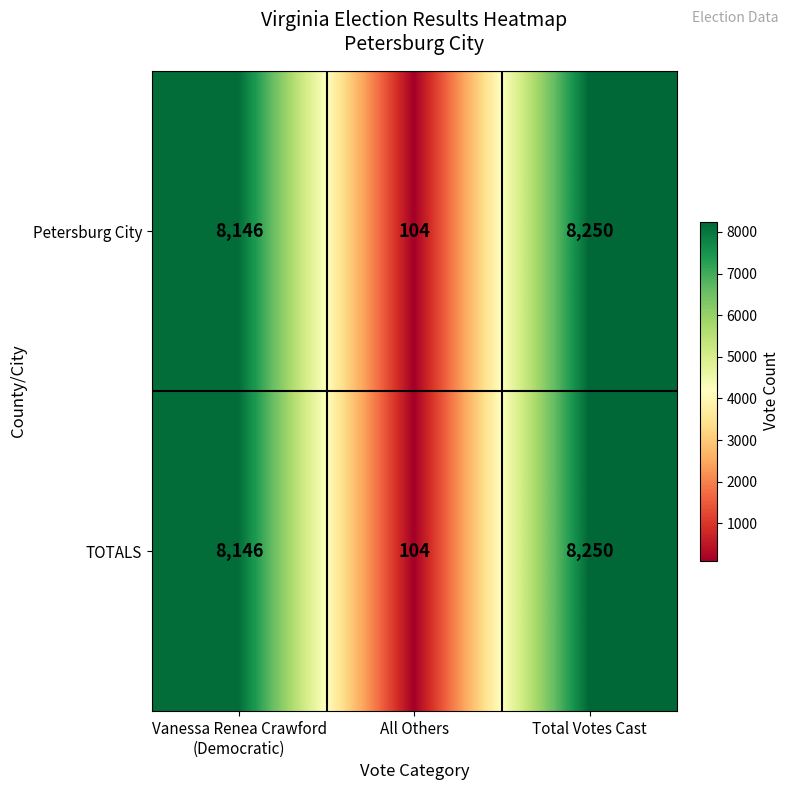

What is the approximate value of TOTALS at Total Votes Cast?

8250